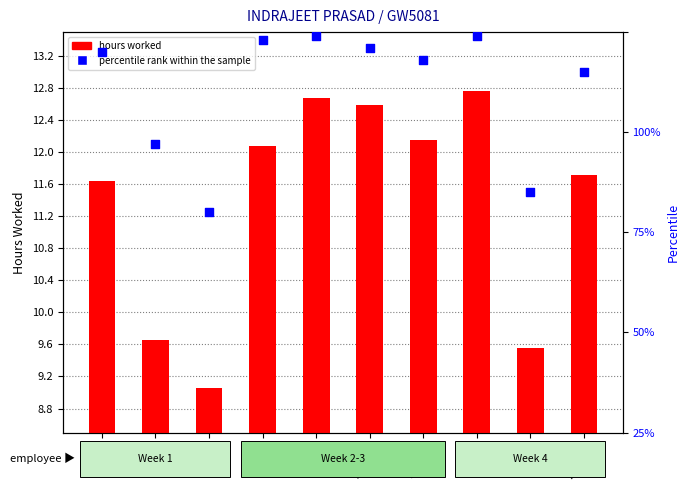

What is the total value across all series at 26-Mon?

101.7